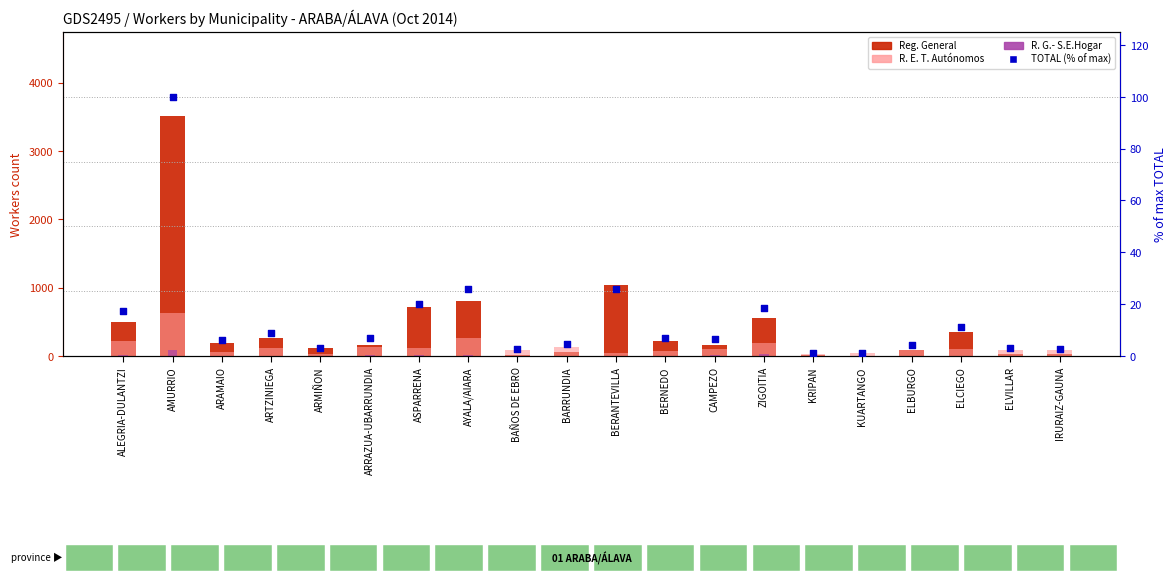

Which series has the widest spread of Y values?

Reg. General